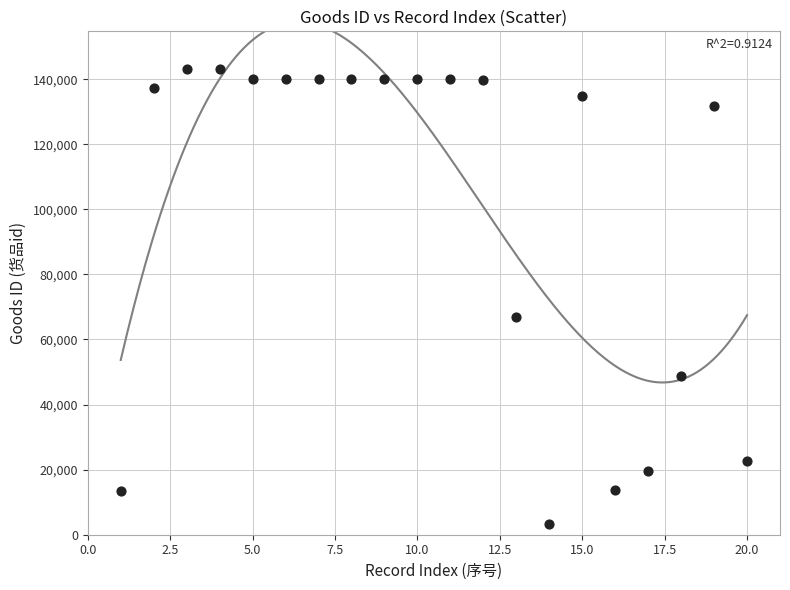

What Y value in the scatter plot is closest to 73229?

66828